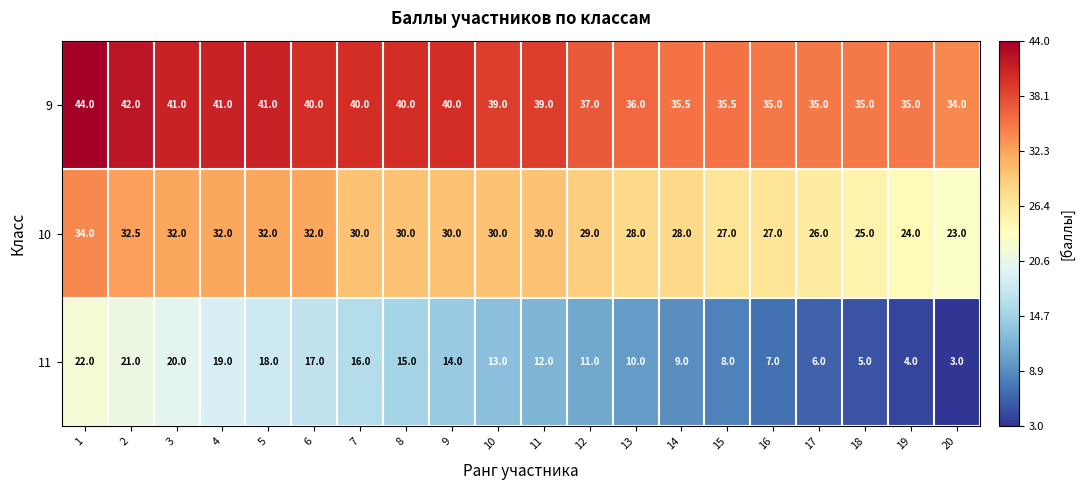

Rank the series by their maximum value, from highest to lowest.

9, 10, 11